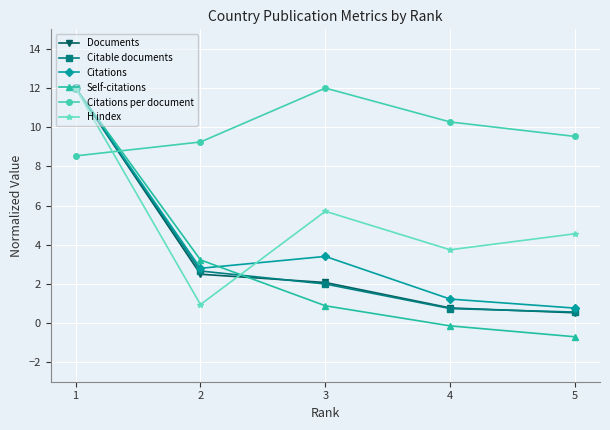

Between 4 and 1, which series saw the biggest shift?

Self-citations